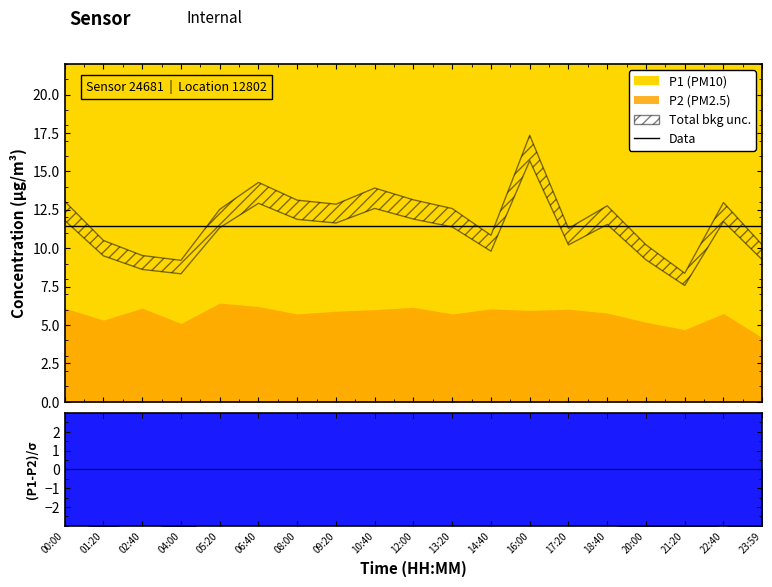

Where does the P2 series first go above 4?

00:00